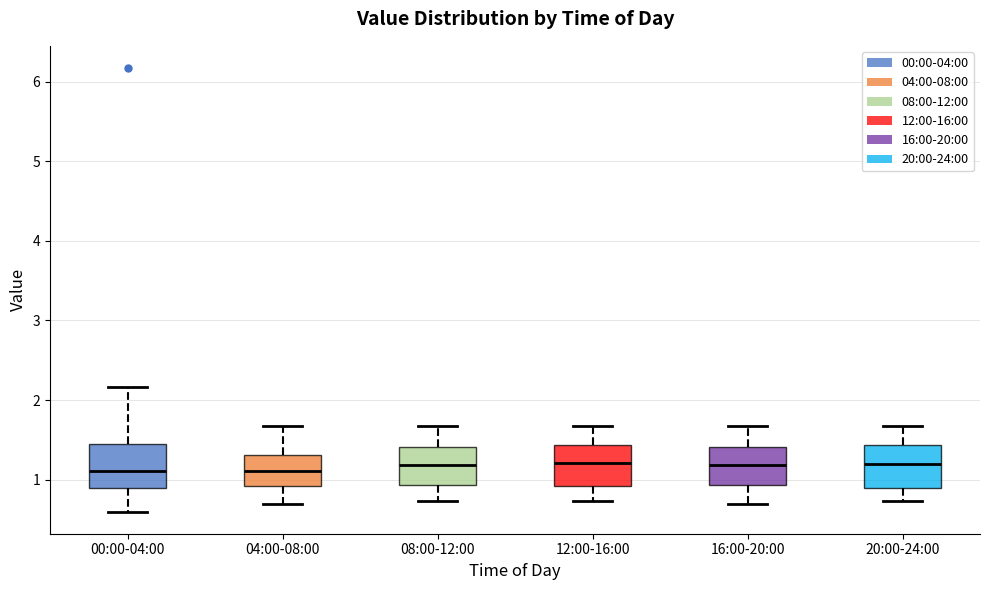

Where does the upper whisker of the box for 20:00-24:00 end on the y-axis? The values are not printed on the chart, so give them approximately, as read against the axis.

1.7